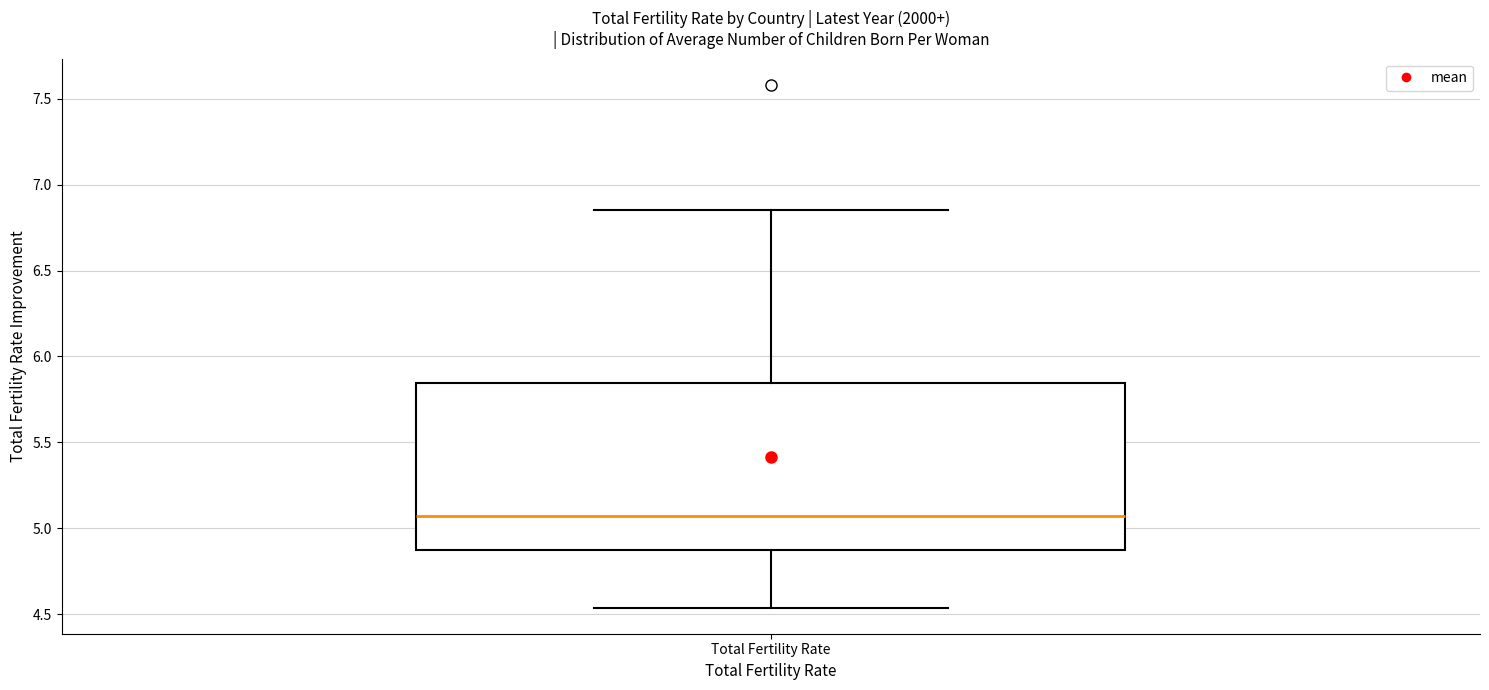

Transcribe this box plot: give where the median line is, the range the box spans, and where the two whiskers end, as read against the y-axis. The values are not printed on the chart, so give them approximately, as read against the axis.

median 5.05, box 4.85 to 5.85, whiskers 4.55 to 6.85